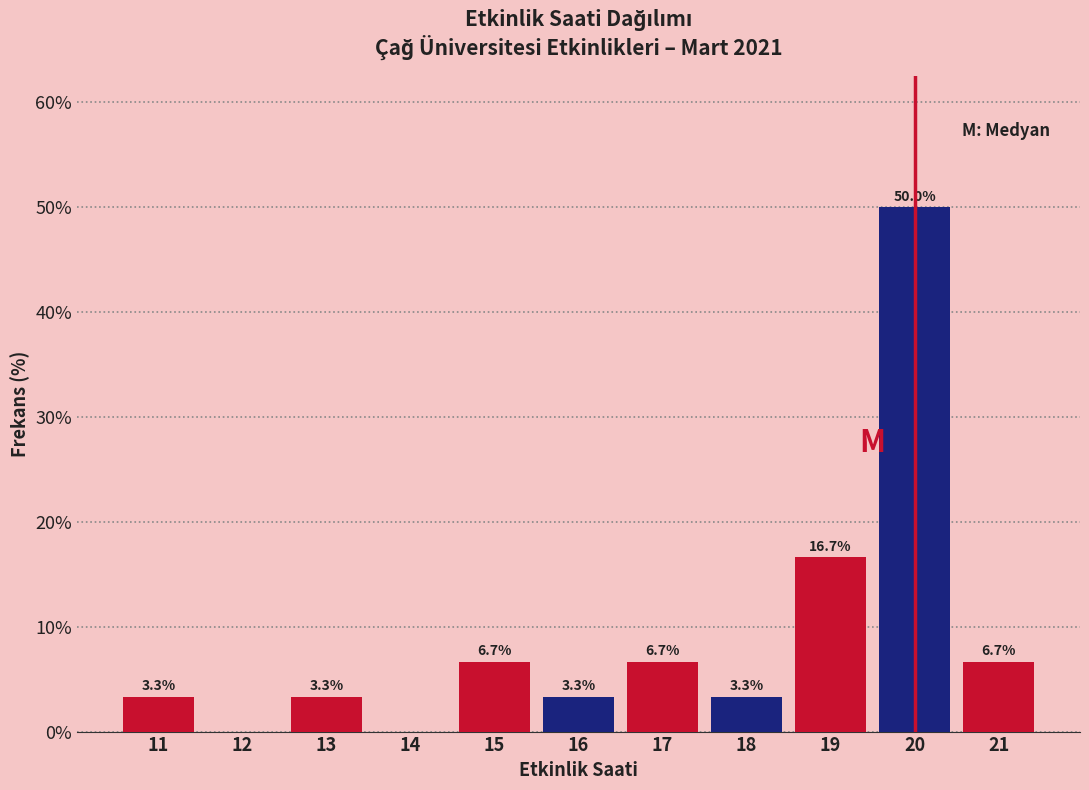

Reading right to left, list all the values displayed in this chart.

21=6.7	20=50.0	19=16.7	18=3.3	17=6.7	16=3.3	15=6.7	14=0.0	13=3.3	12=0.0	11=3.3